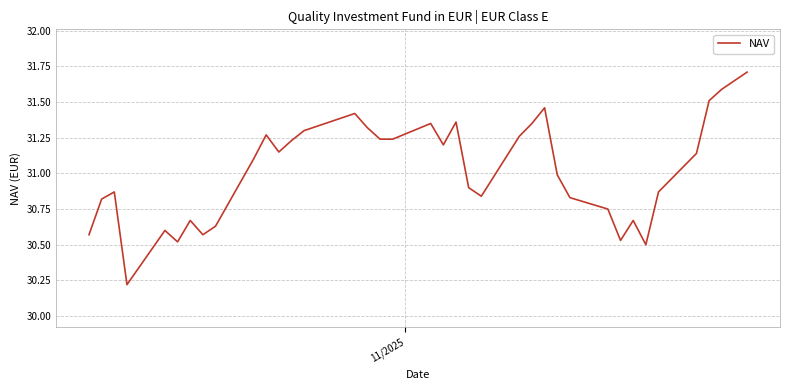

What is the minimum value shown in the chart?

30.2